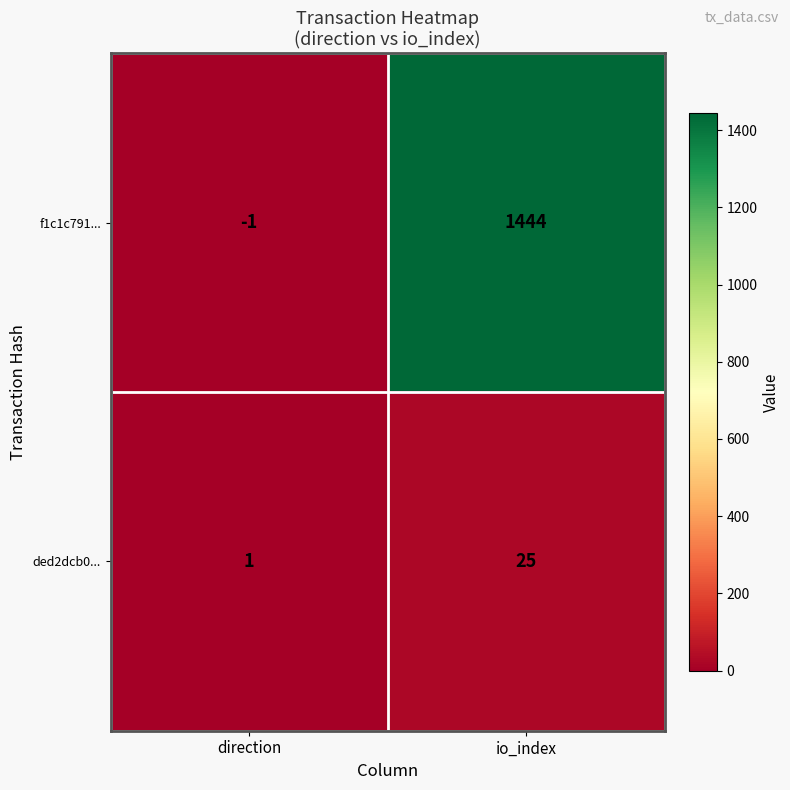

Where is f1c1c791... nearest to the value 721?

direction